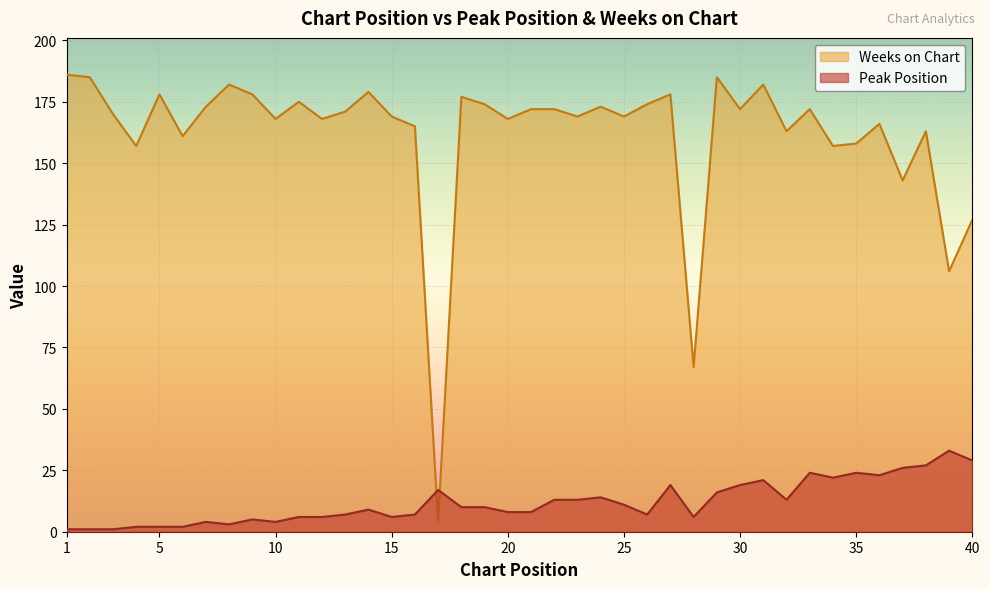

In Peak Position, how many points are higher than both neighbors (excluding endpoints)?

10